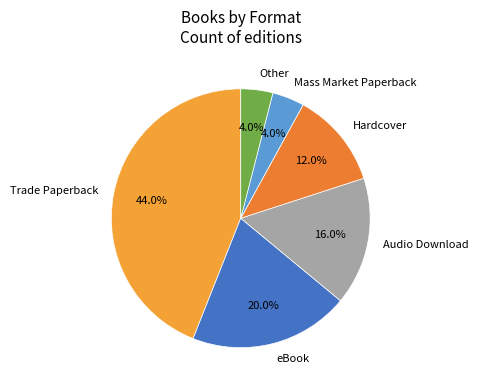

How many slices are in this pie chart?

6